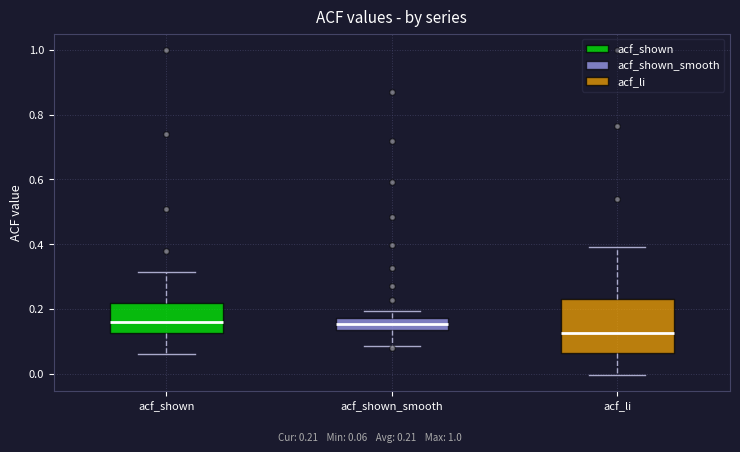

Comparing the boxes themselves (not the whiskers), which one is the tallest?

acf_li